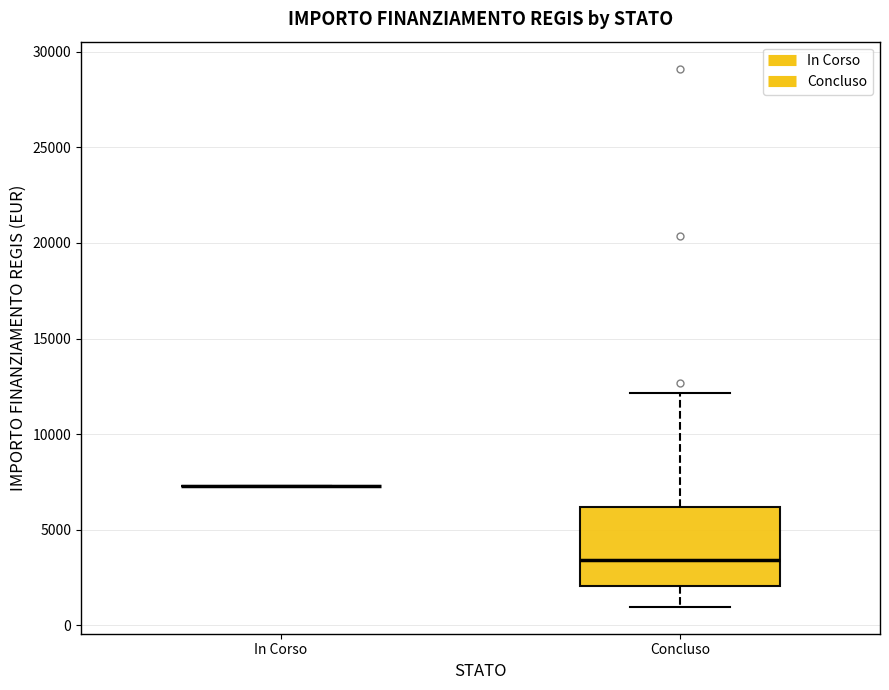

Reading left to right, read every box against the y-axis: the position of its median line, the range the box covers, and the ends of its whiskers. The values are not printed on the chart, so give them approximately, as read against the axis.

In Corso: box collapsed to a line at 7500, whiskers 7500 to 7500
Concluso: median 3500, box 2000 to 6000, whiskers 1000 to 12000